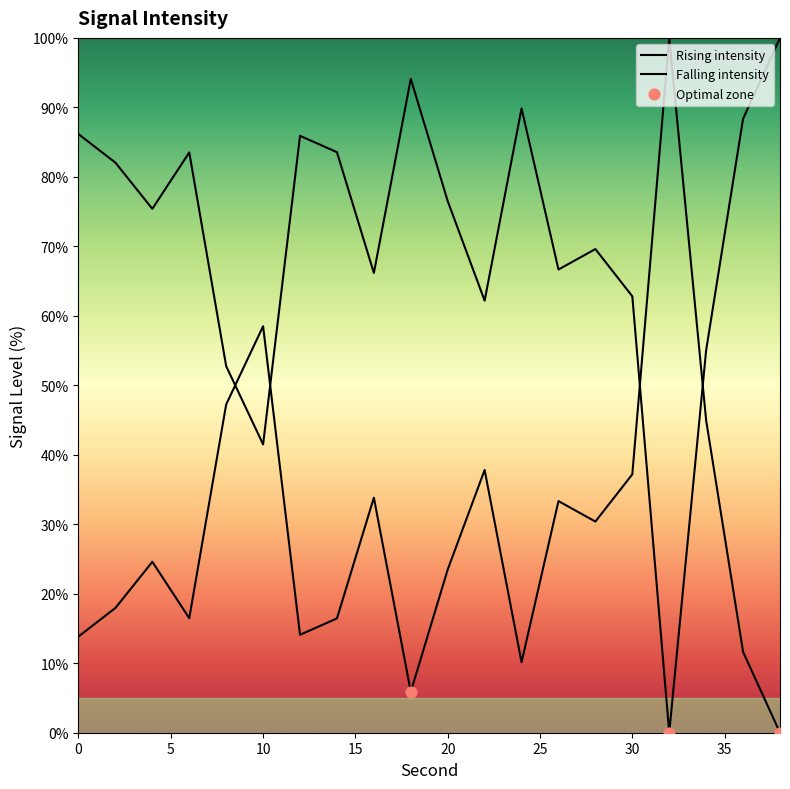

What are all the series names shown in the legend?

Rising intensity, Falling intensity